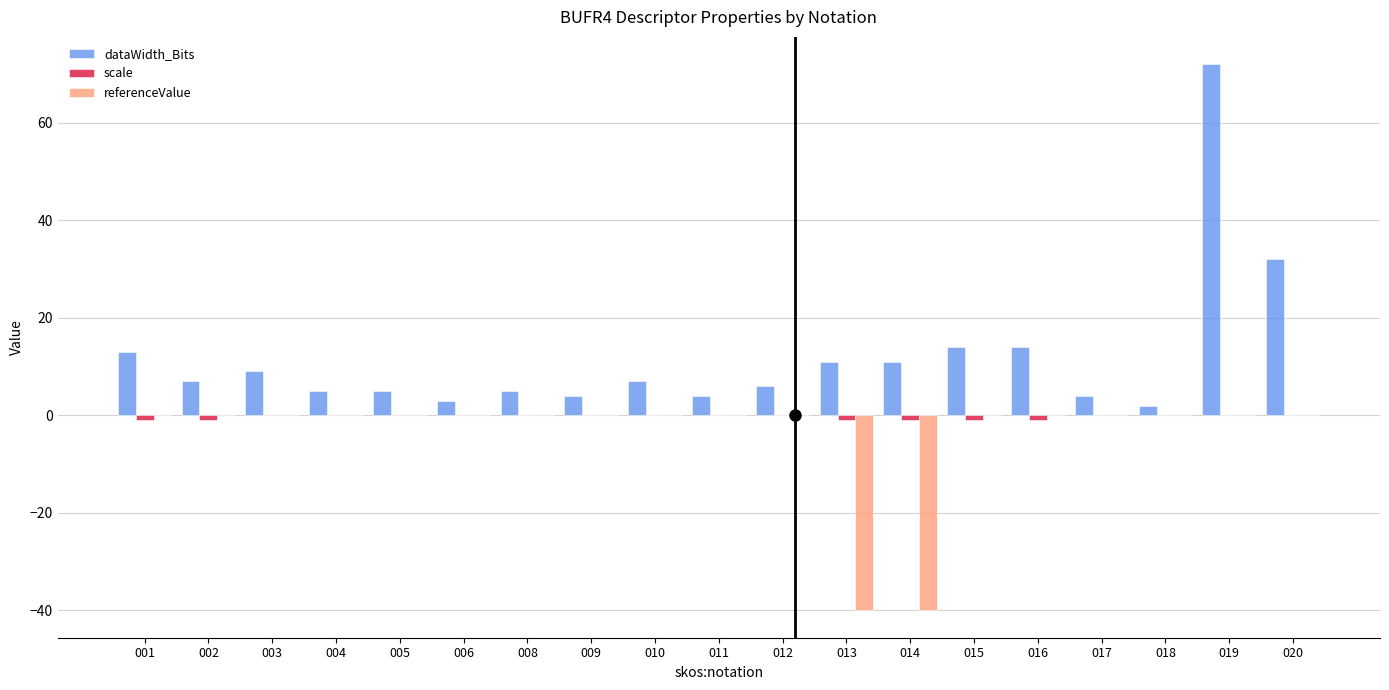

Which label corresponds to the largest value in the chart?

019